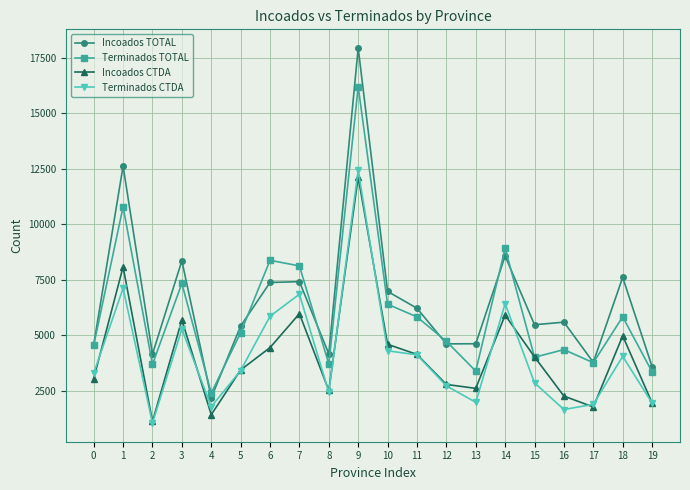

What is the spread (max minus min) of values at 3?

3071